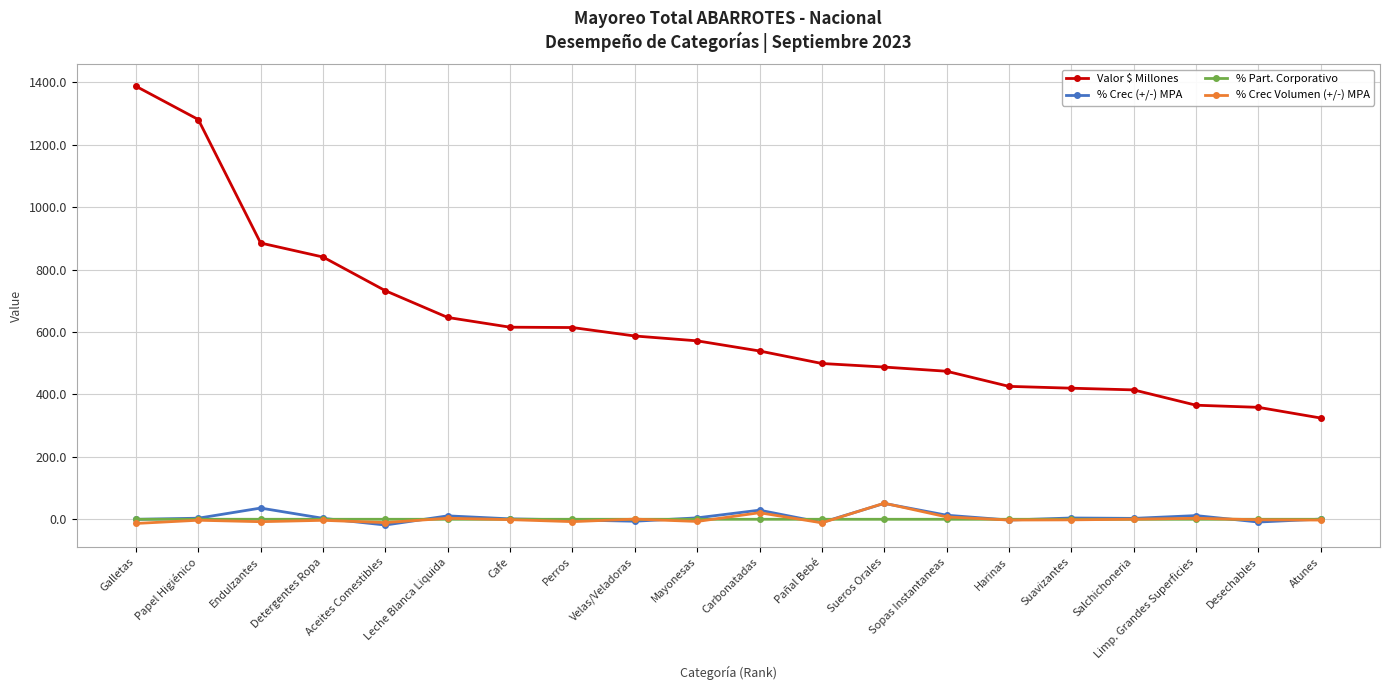

The Valor $ Millones series shows 614.3 at Perros. True or false?

True